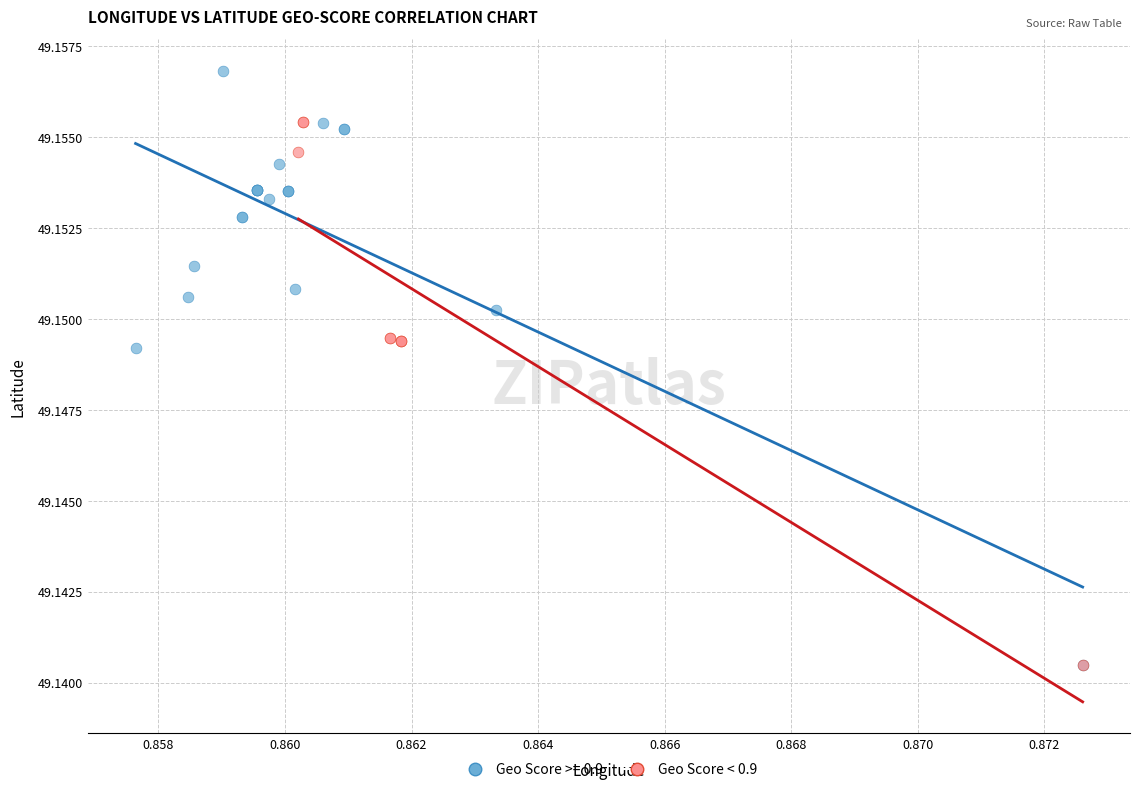

Which series contains the highest Y value?

Geo Score >= 0.9